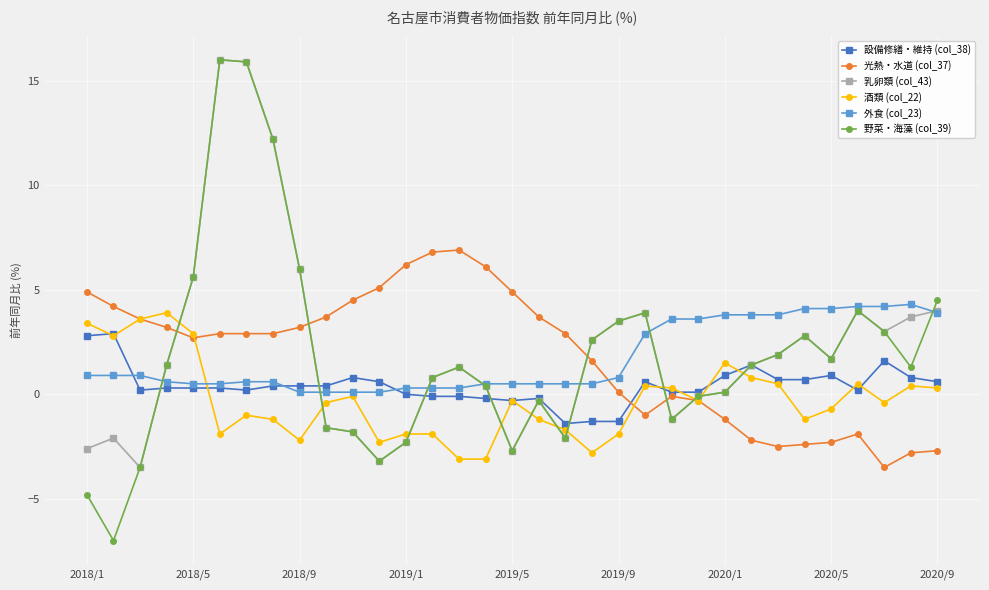

What is the value of the 光熱・水道 (col_37) point at the 2nd from the left?

4.2